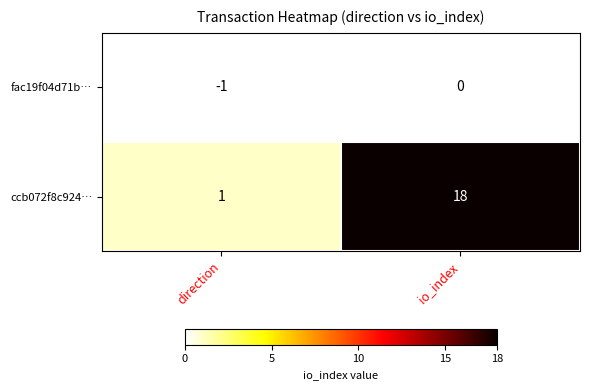

How many distinct data groups are displayed?

2